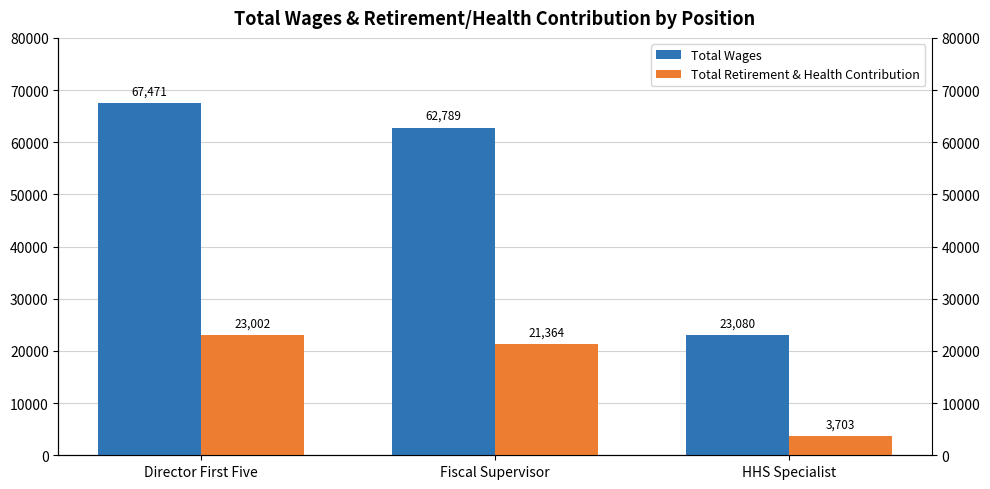

What is the sum of the Total Retirement & Health Contribution values at Fiscal Supervisor and Director First Five?

44366